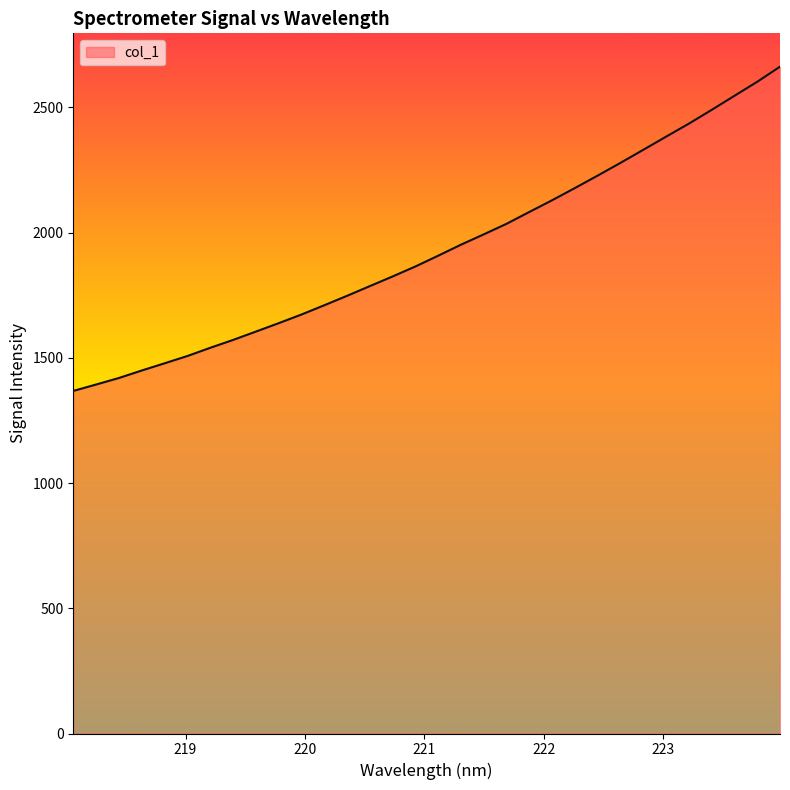

What is the difference between the maximum and minimum values?

1294.9